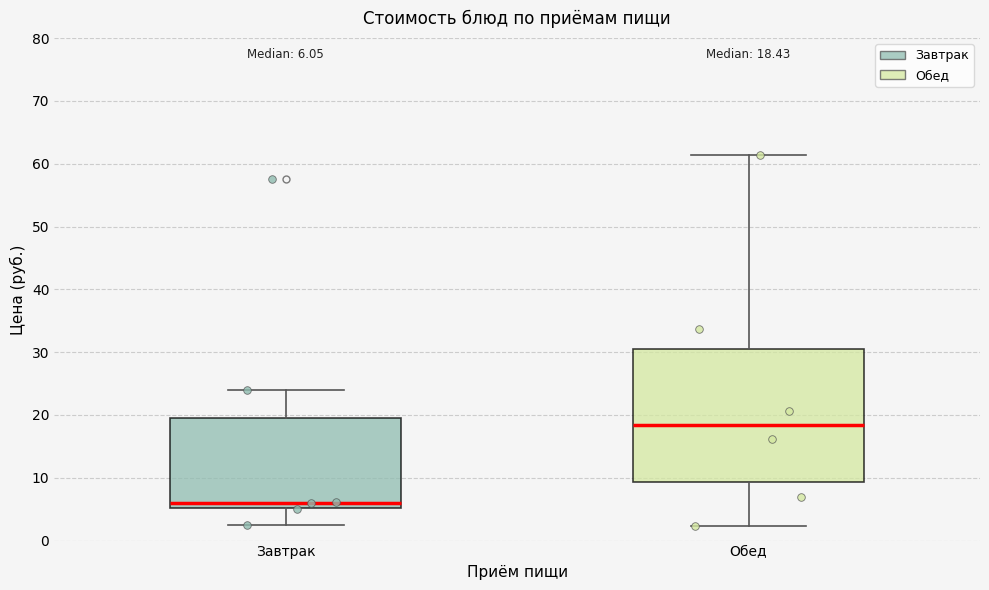

Which box has the lowest median line?

Завтрак